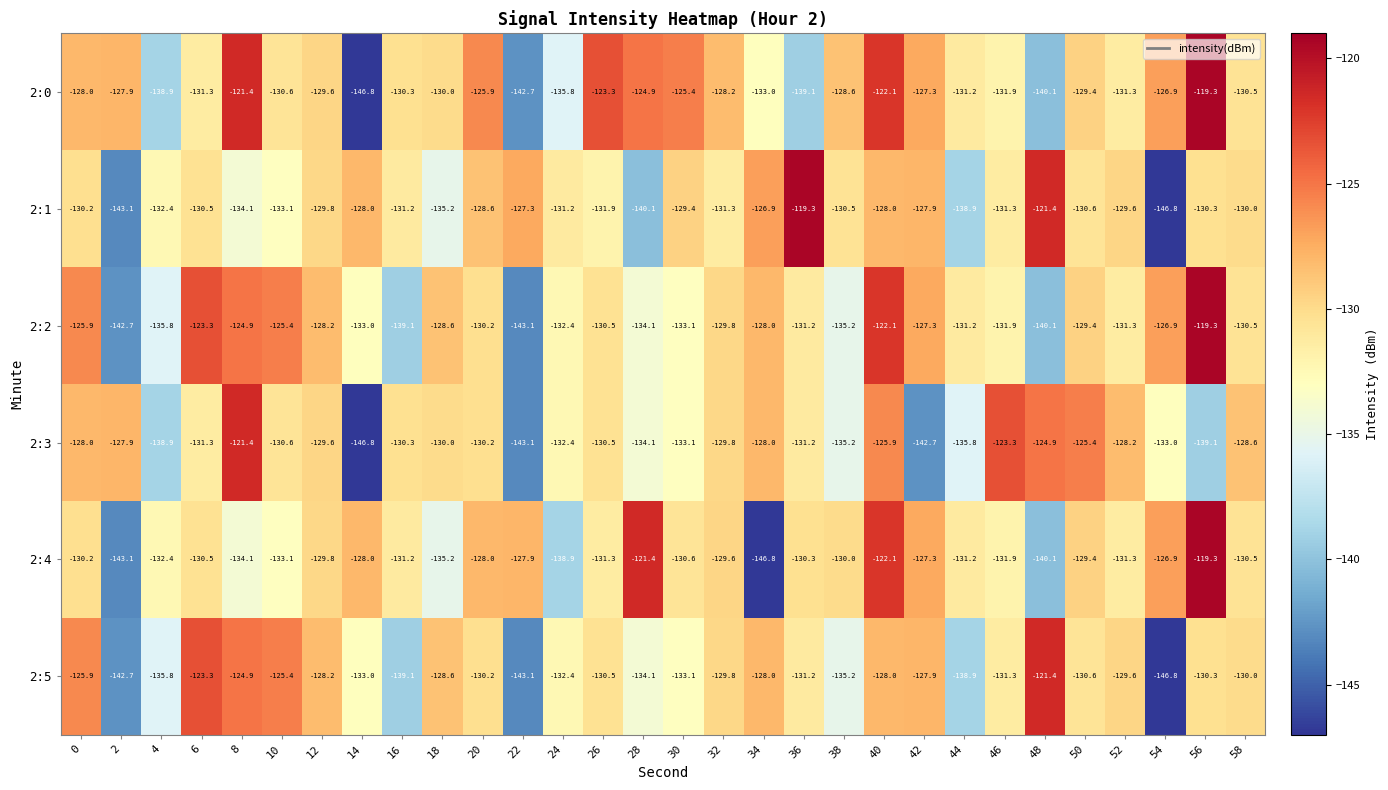

Between 16 and 54, which series saw the biggest shift?

2:1